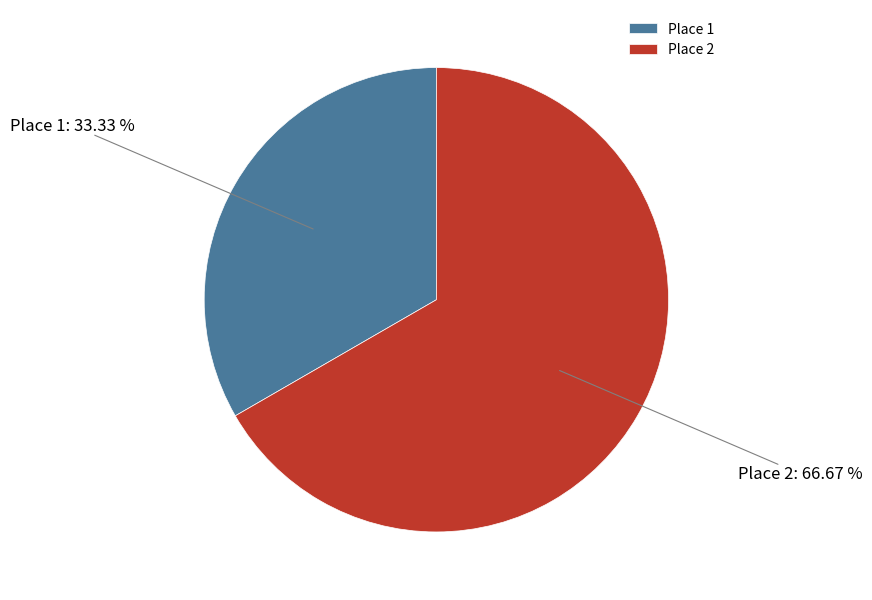

Rank the categories by value from highest to lowest.

Place 2, Place 1